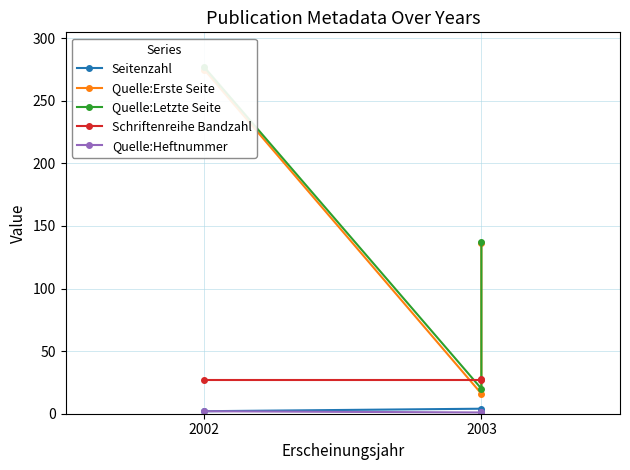

Which category has the highest value across all series?

2002